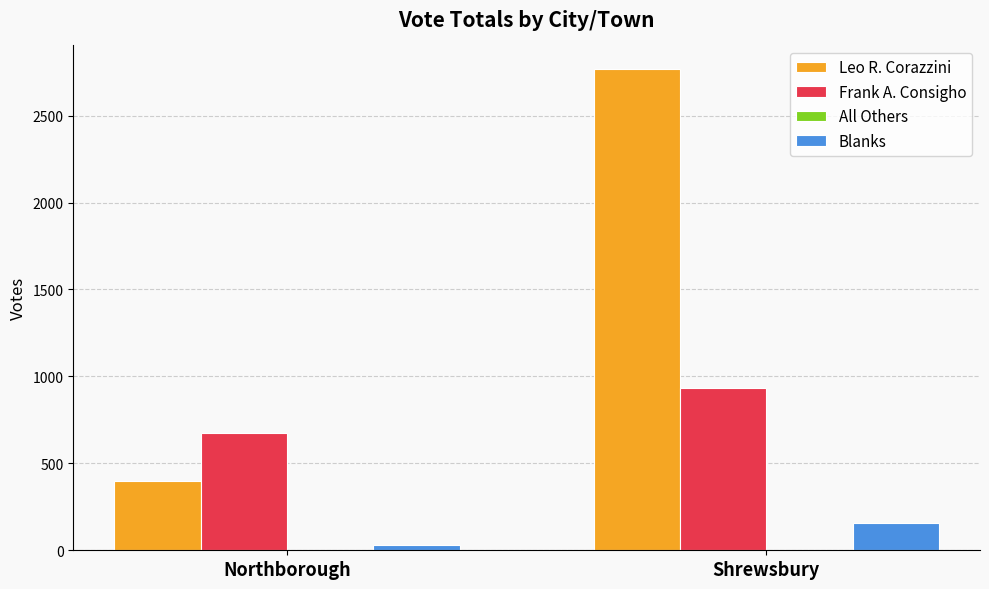

The Leo R. Corazzini series shows 4242 at Shrewsbury. True or false?

False